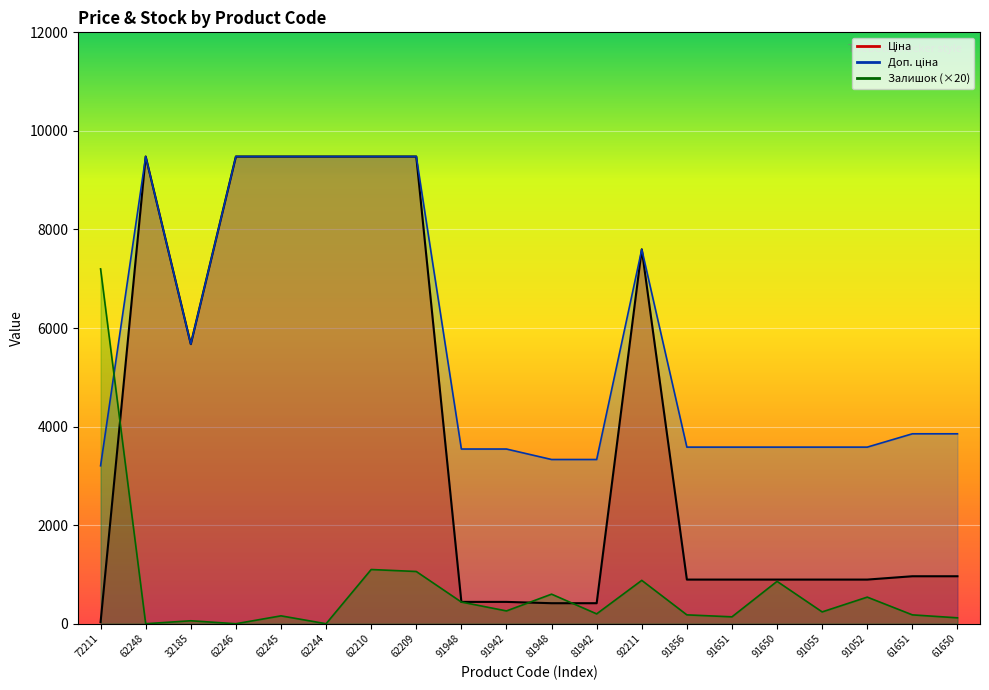

Is it true that Доп. ціна equals 7596.5 at 92211?

True